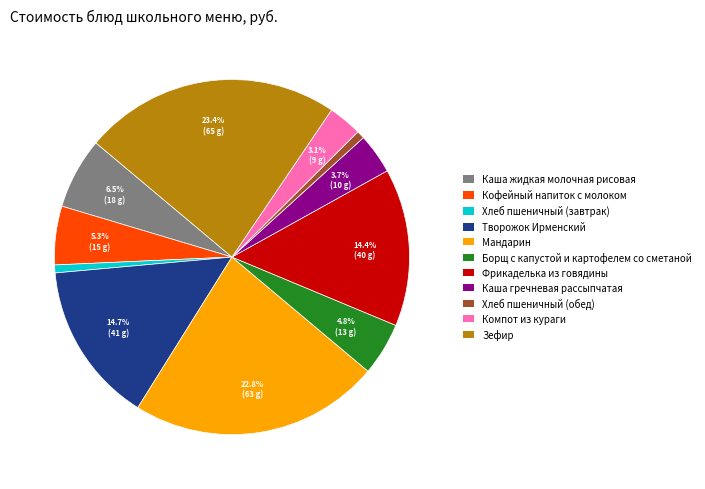

What is the largest slice in the pie chart?

Зефир